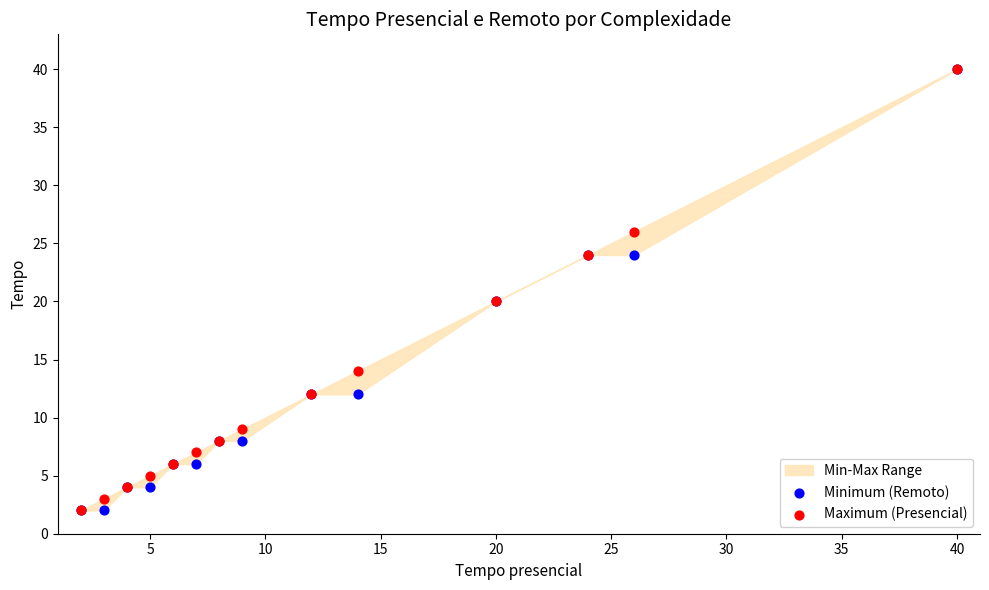

Which series reaches the maximum Y coordinate?

Minimum (Remoto)